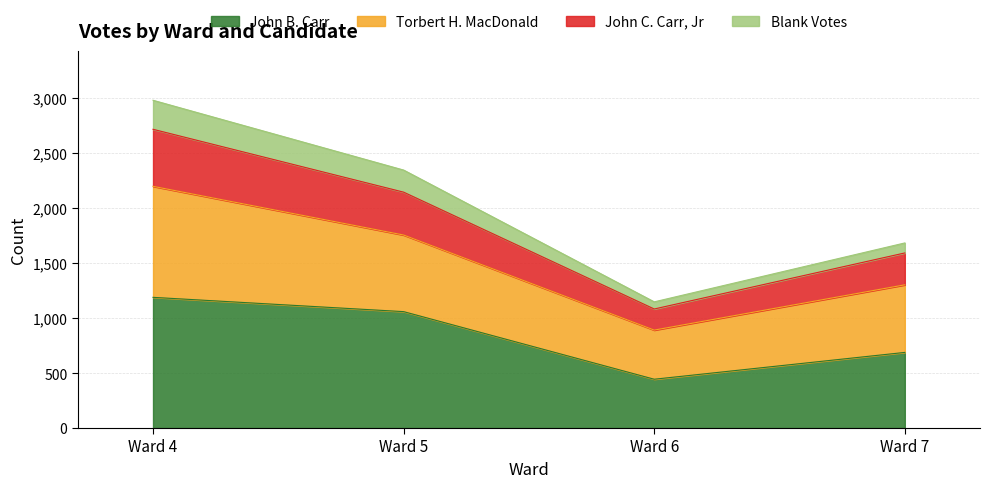

At which category does the chart reach its minimum across all series?

Ward 6